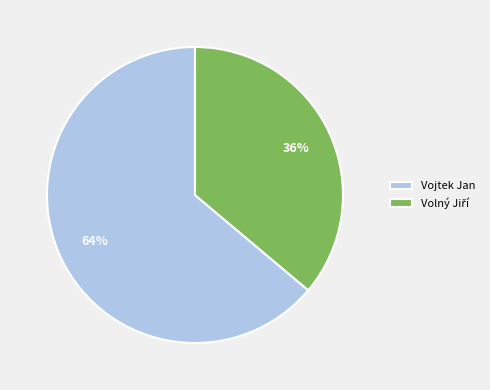

Is it true that Vojtek Jan is 64% of the pie?

True